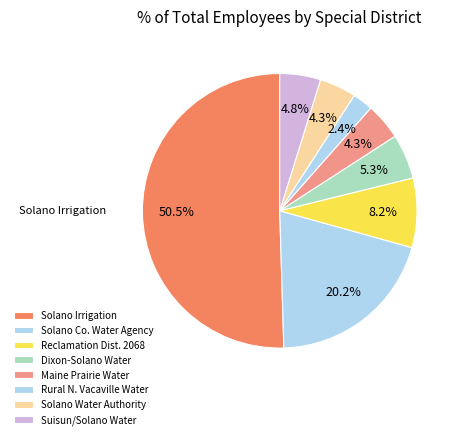

Count the number of slices in the pie.

8